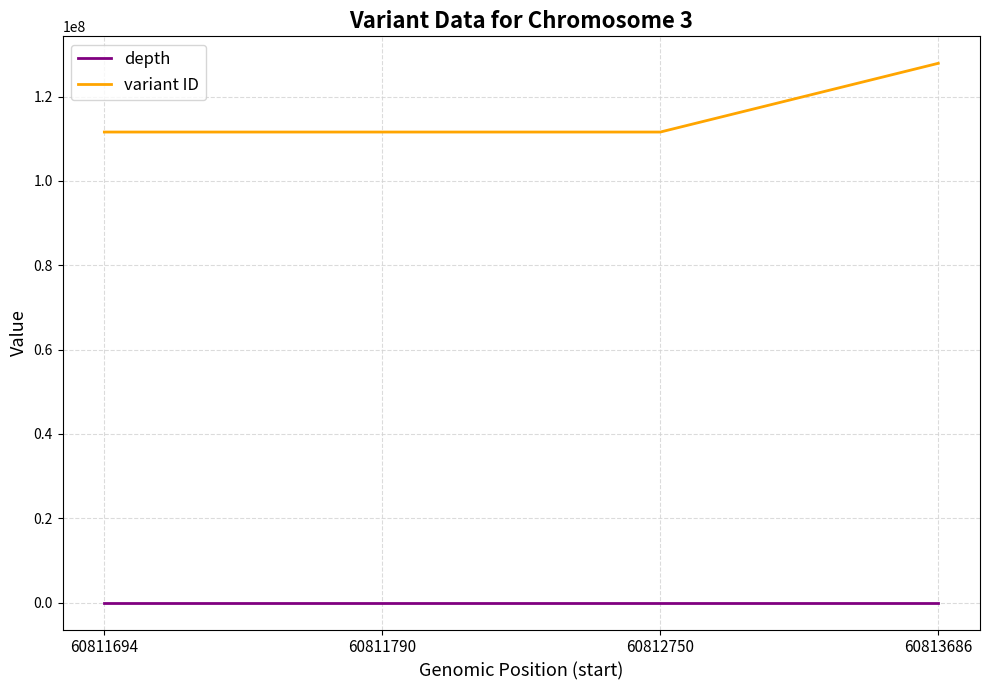

Which series has the widest spread of values?

variant ID